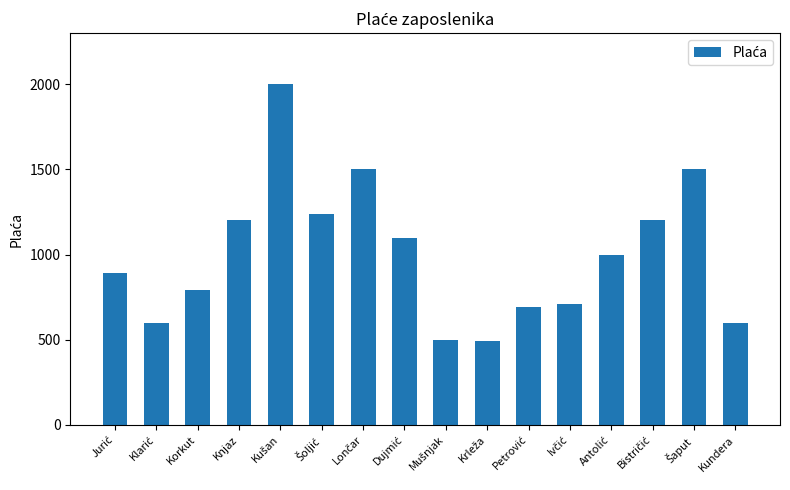

What is the difference between the maximum and minimum values?

1510